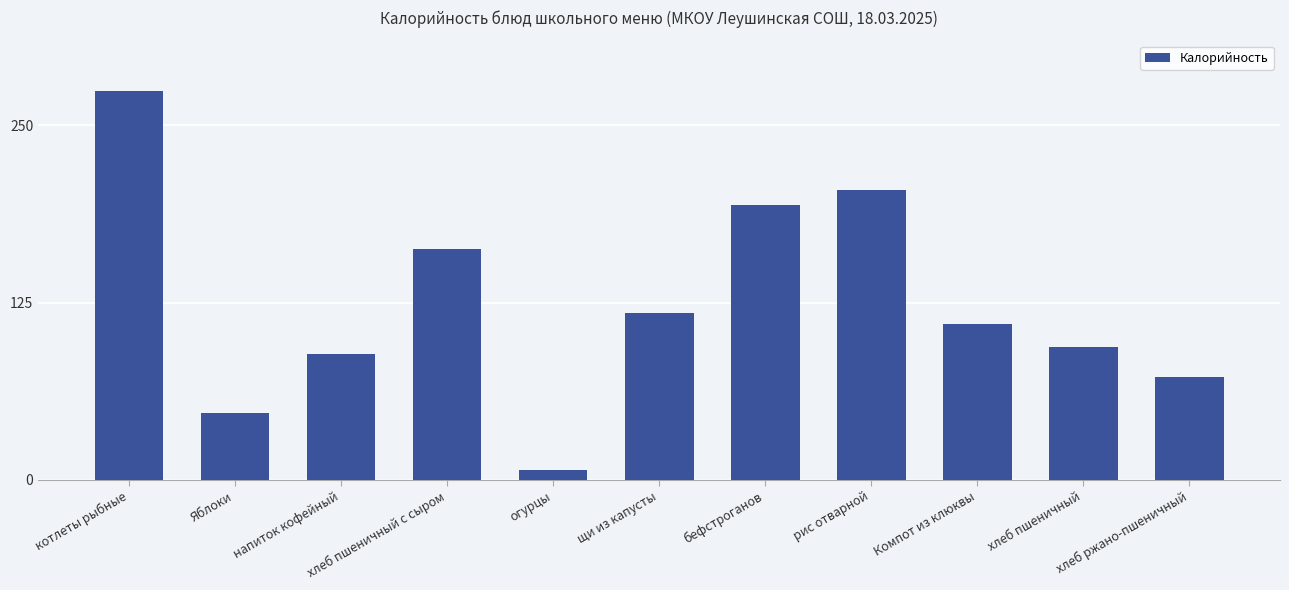

What position from the left is хлеб пшеничный с сыром?

4